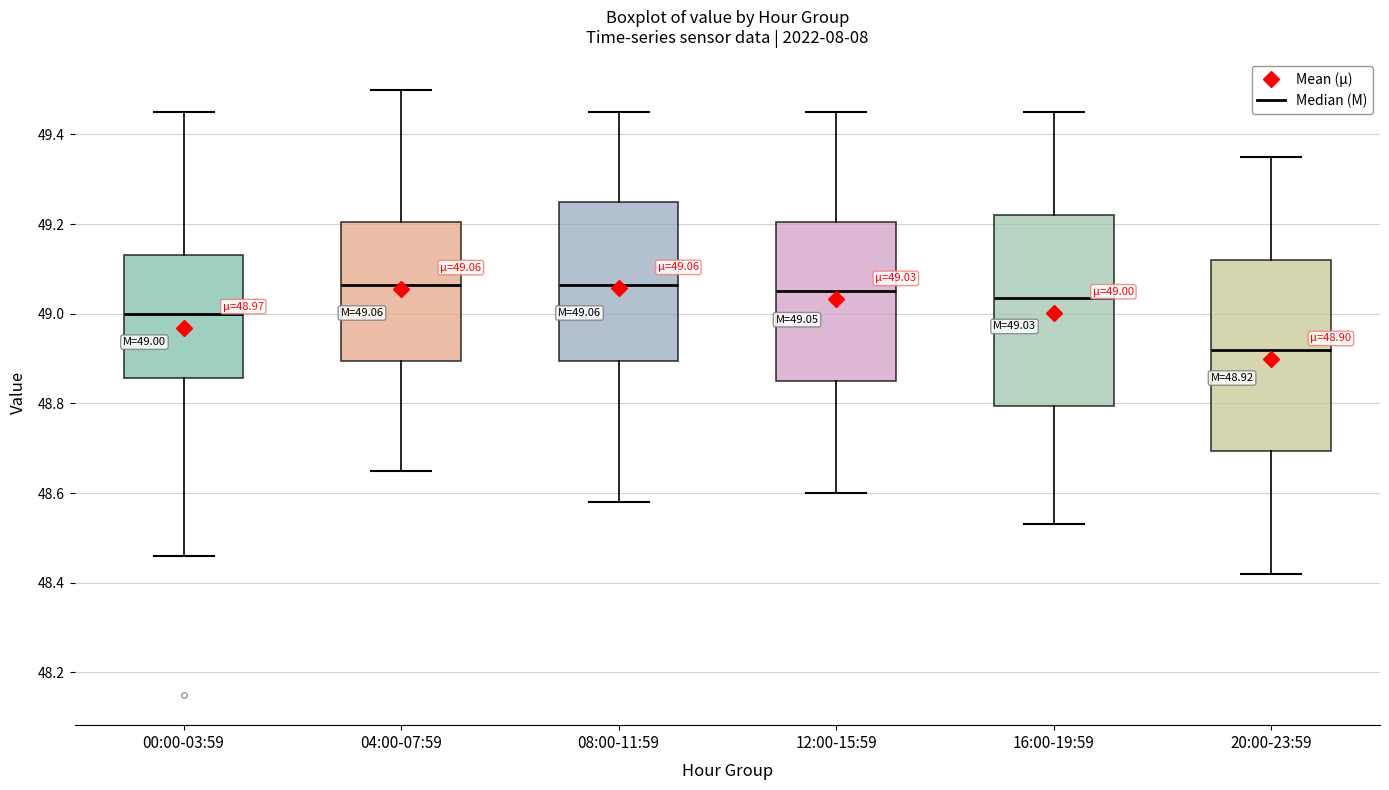

Which box has the lowest median line?

20:00-23:59